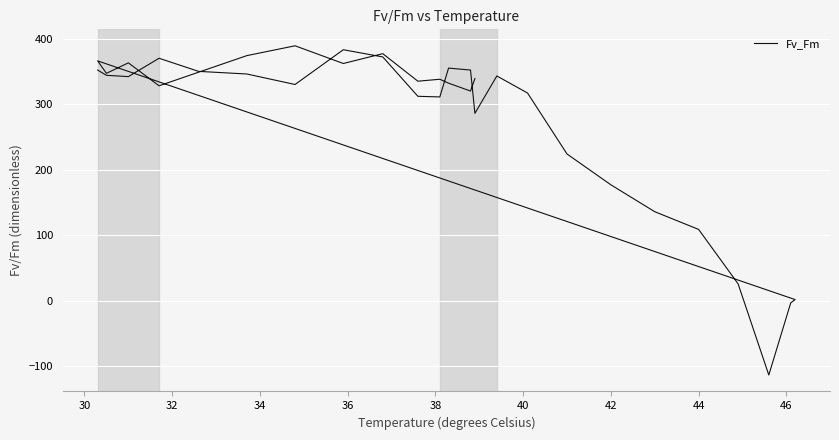

How many points are lower than both their immediate neighbors (excluding endpoints)?

10